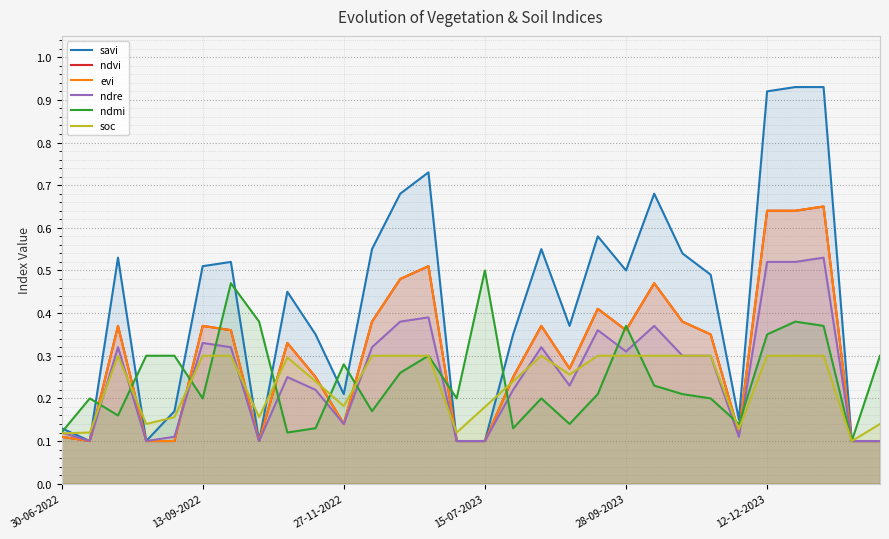

At 11, list the series in order from largest to smallest.

savi, ndvi, evi, ndre, soc, ndmi